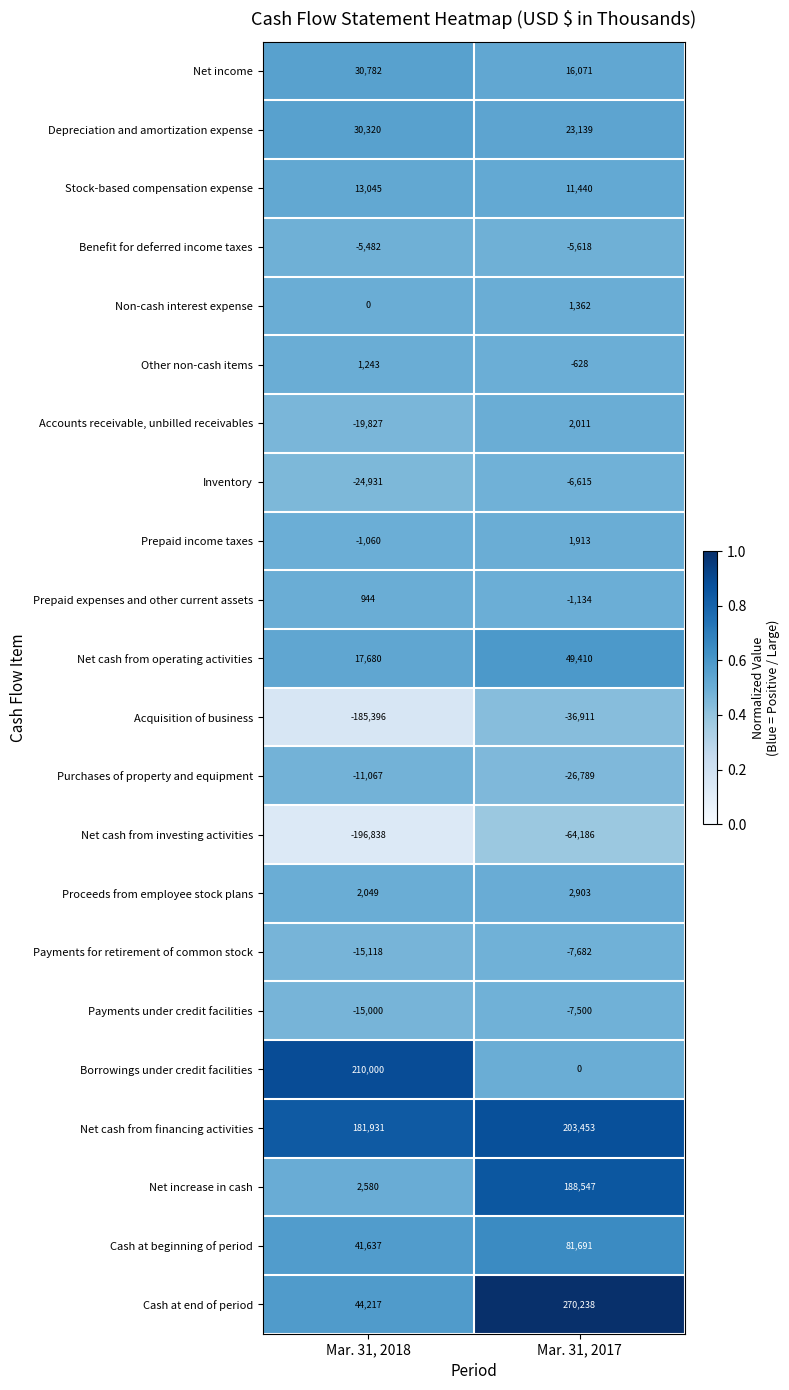

Which category has the highest value across all series?

Mar. 31, 2017